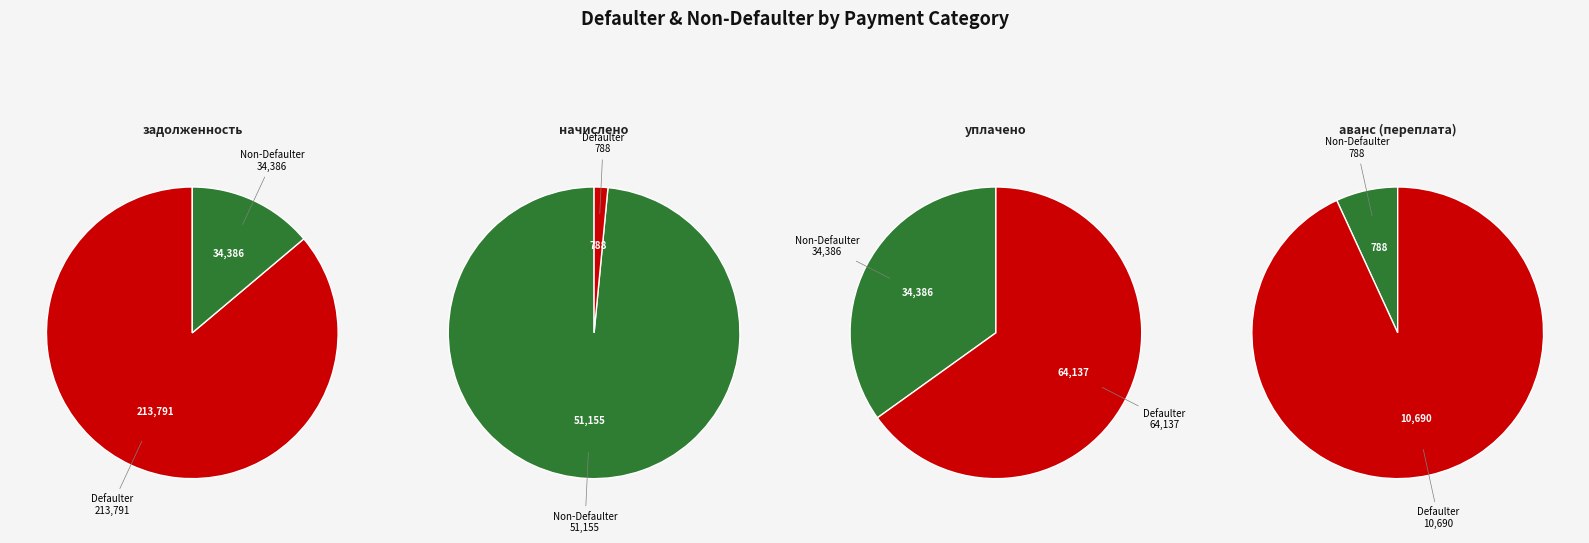

Does 19 represent more than half of the total?

No